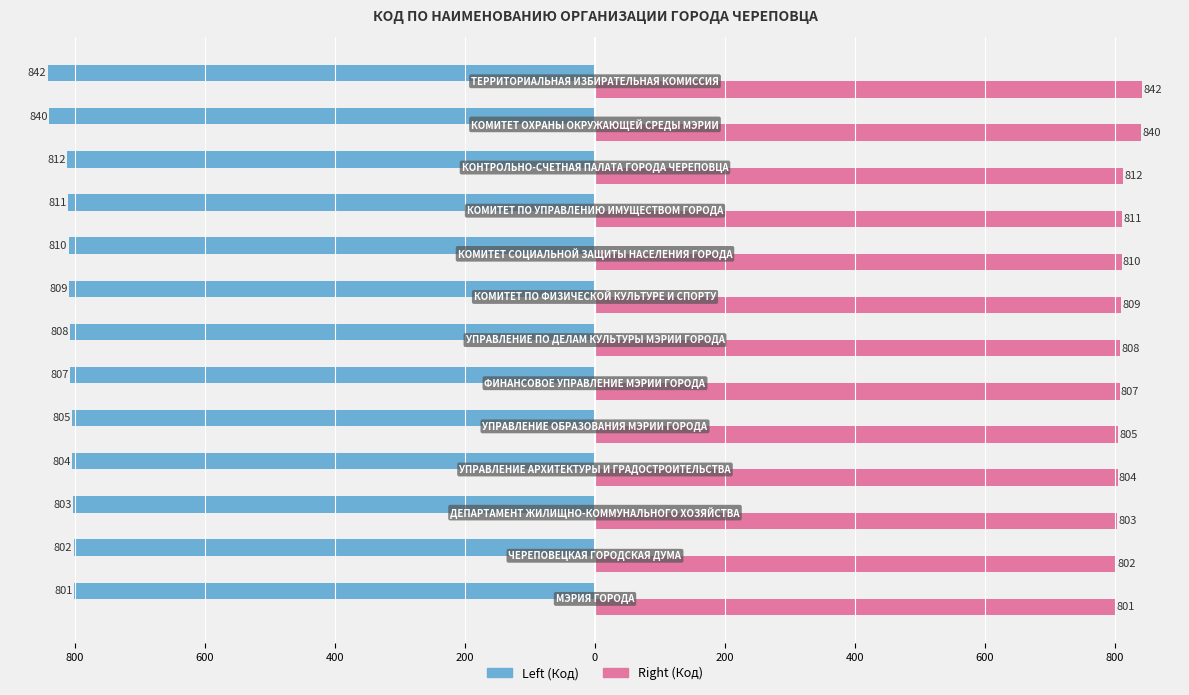

What is the value of the Right (Код) bar at the 3rd from the left?

803